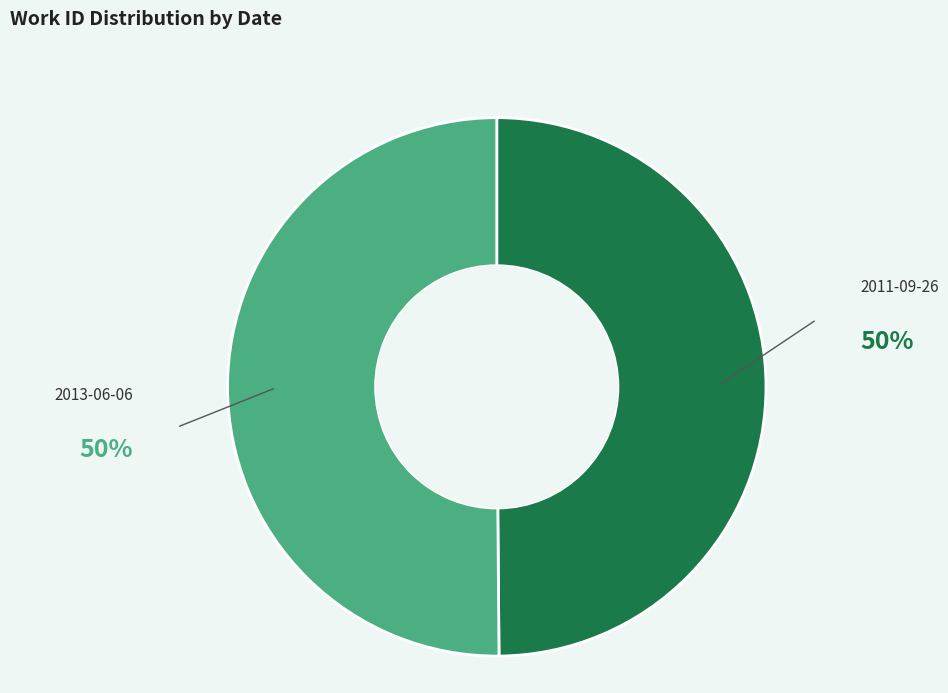

The 2011-09-26 slice represents 65% of the pie. True or false?

False